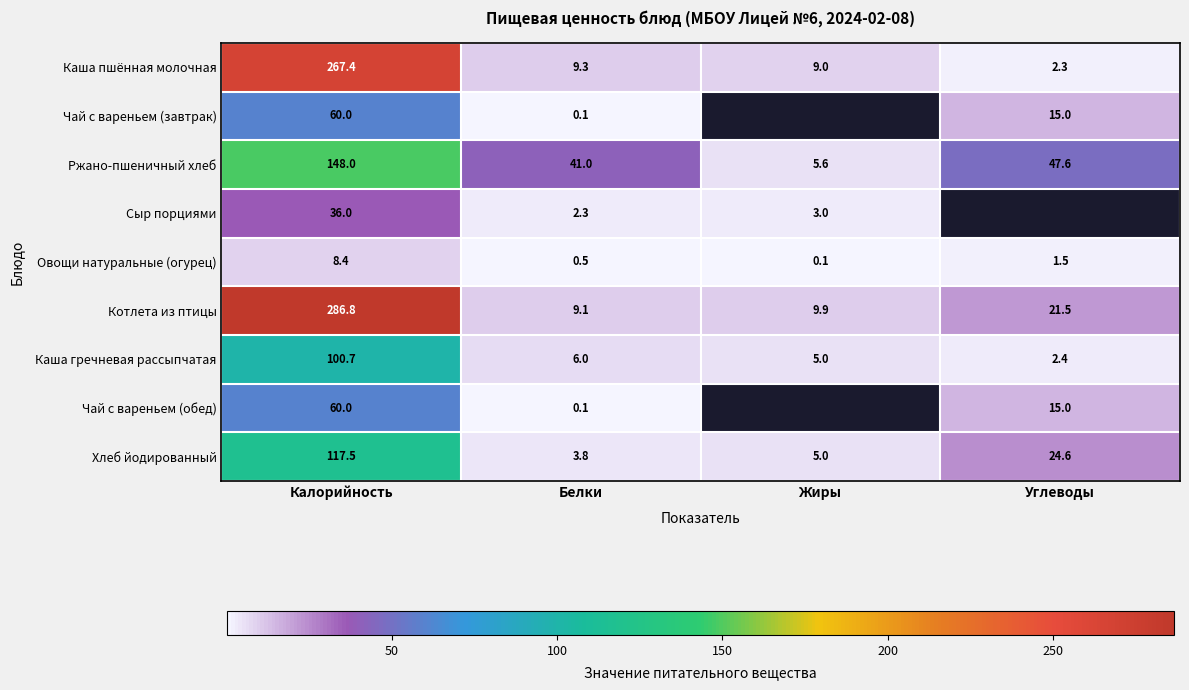

At how many categories does at least one series exceed 62?

1